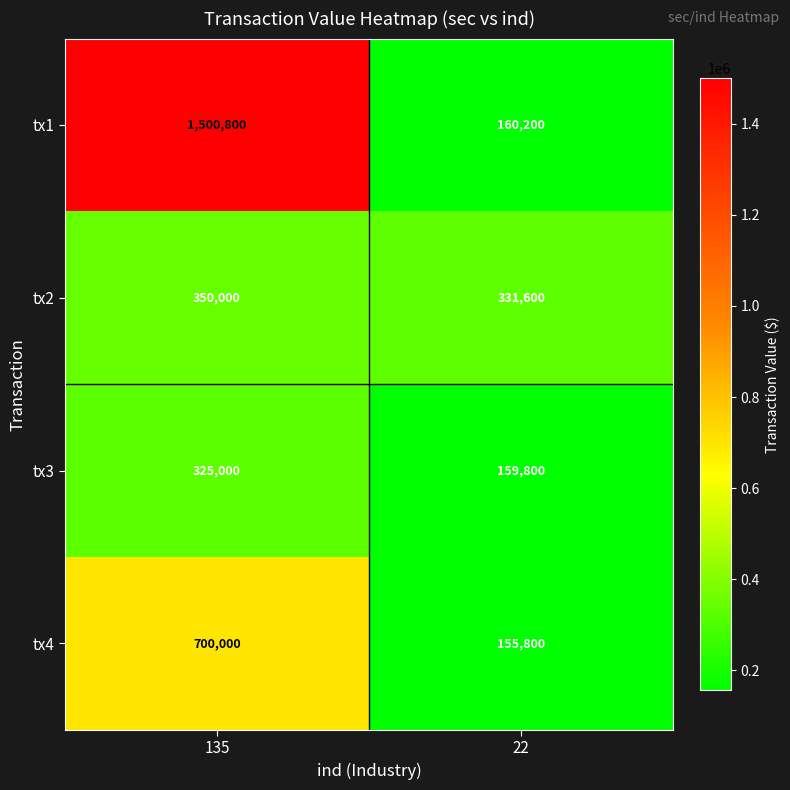

What value does the tx2 series have at 135?

350000